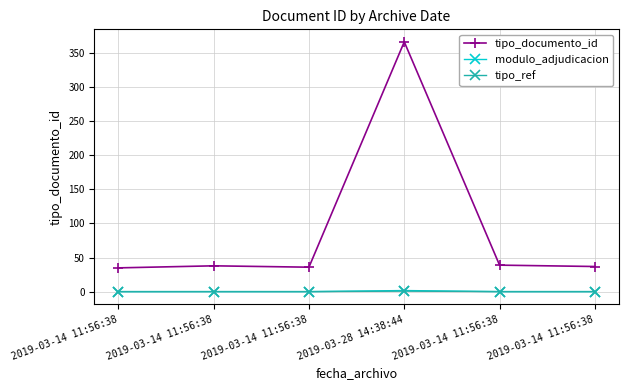

How many series are shown in this chart?

3